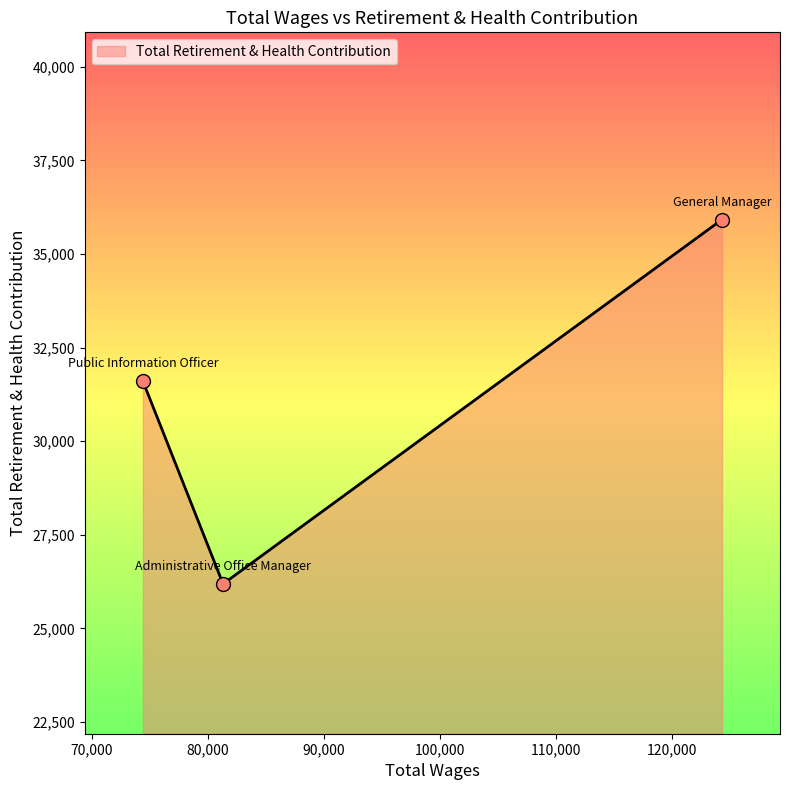

What is the maximum value shown in the chart?

35919